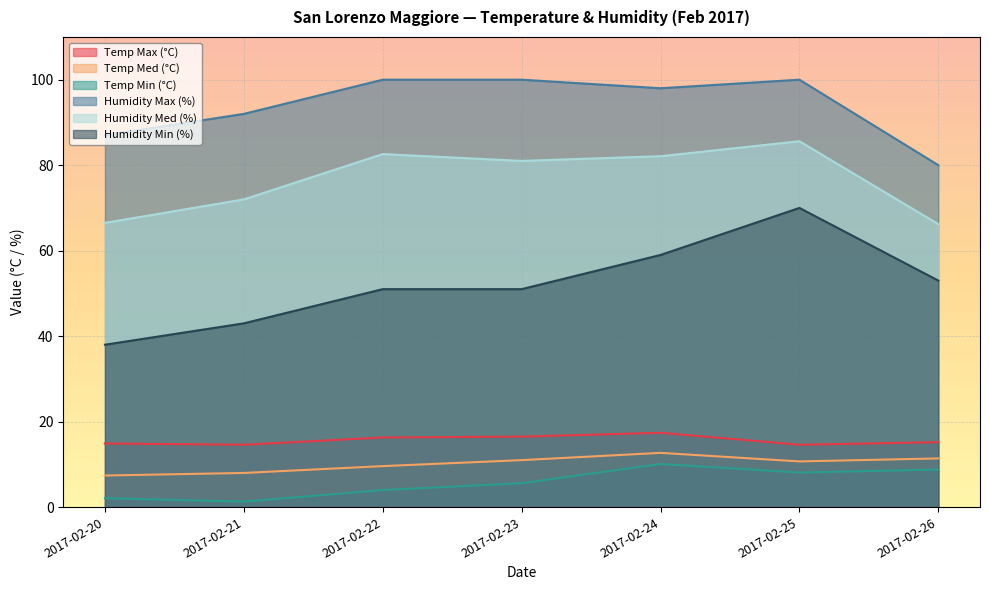

Reading right to left, what are all the values shown in this chart?

Temp Max (°C): 15.2	14.6	17.4	16.5	16.3	14.6	14.9
Temp Med (°C): 11.4	10.7	12.7	11.0	9.6	8.0	7.4
Temp Min (°C): 8.8	8.1	10.1	5.6	4.0	1.3	2.1
Humidity Max (%): 80.0	100.0	98.0	100.0	100.0	92.0	87.0
Humidity Med (%): 66.2	85.6	82.1	81.0	82.6	72.0	66.5
Humidity Min (%): 53.0	70.0	59.0	51.0	51.0	43.0	38.0